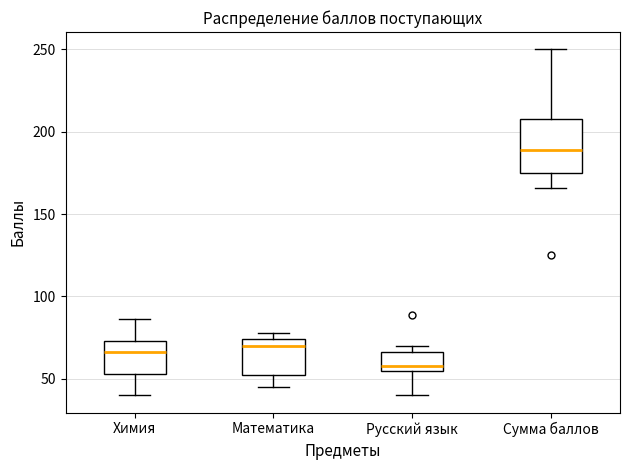

Comparing the boxes themselves (not the whiskers), which one is the tallest?

Сумма баллов